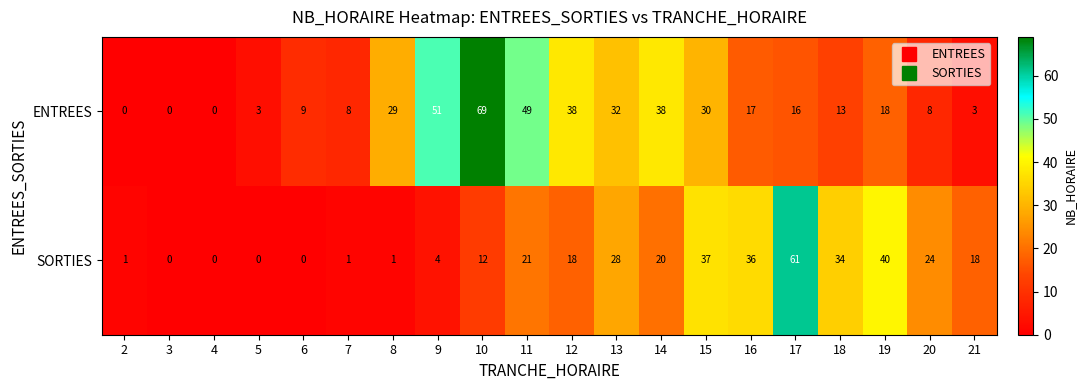

At 14, list the series in order from largest to smallest.

ENTREES, SORTIES